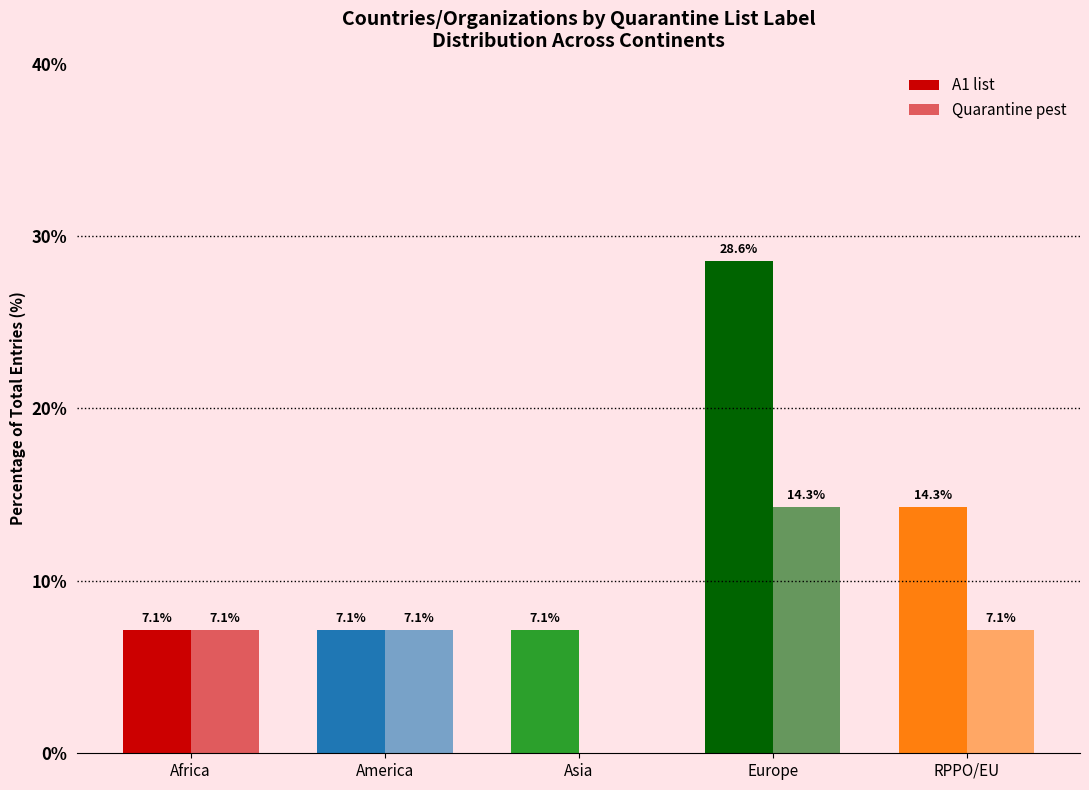

How many data points in Quarantine pest are above 7?

4